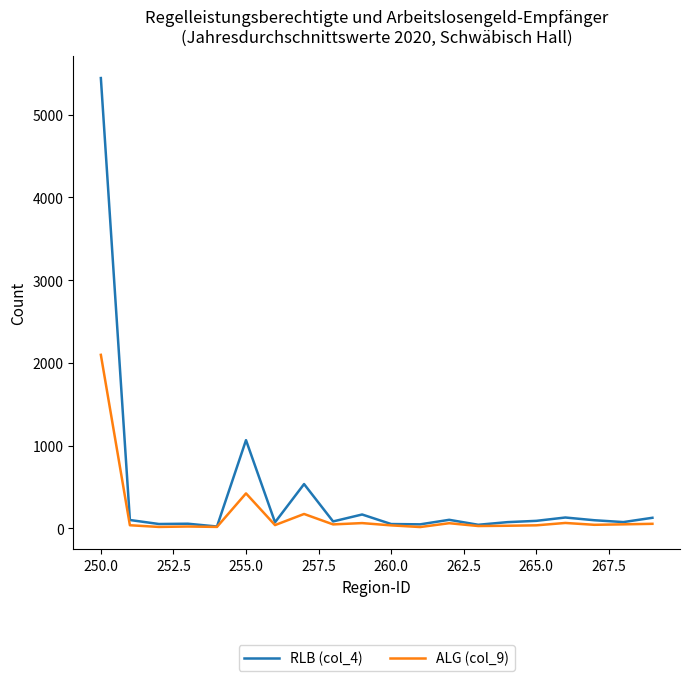

What is the greatest value displayed?

5443.0